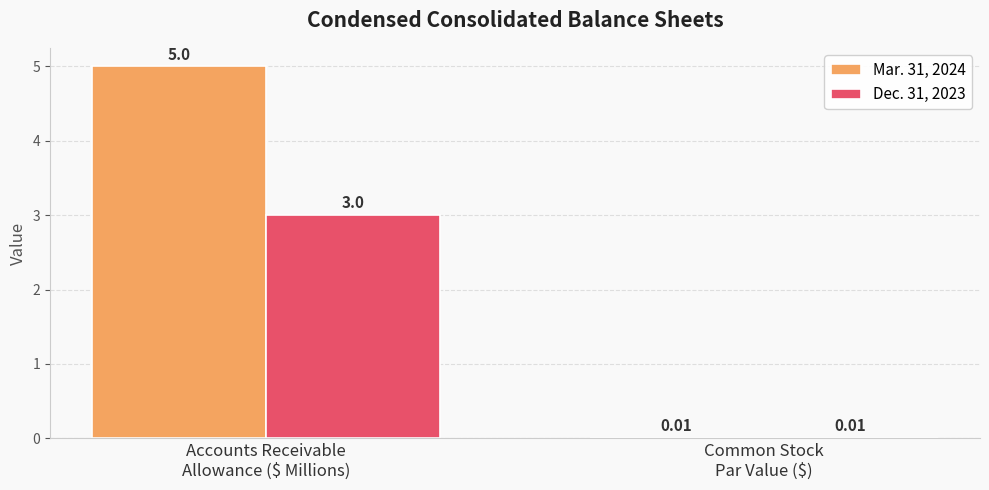

Which series has the largest total across all categories?

Mar. 31, 2024